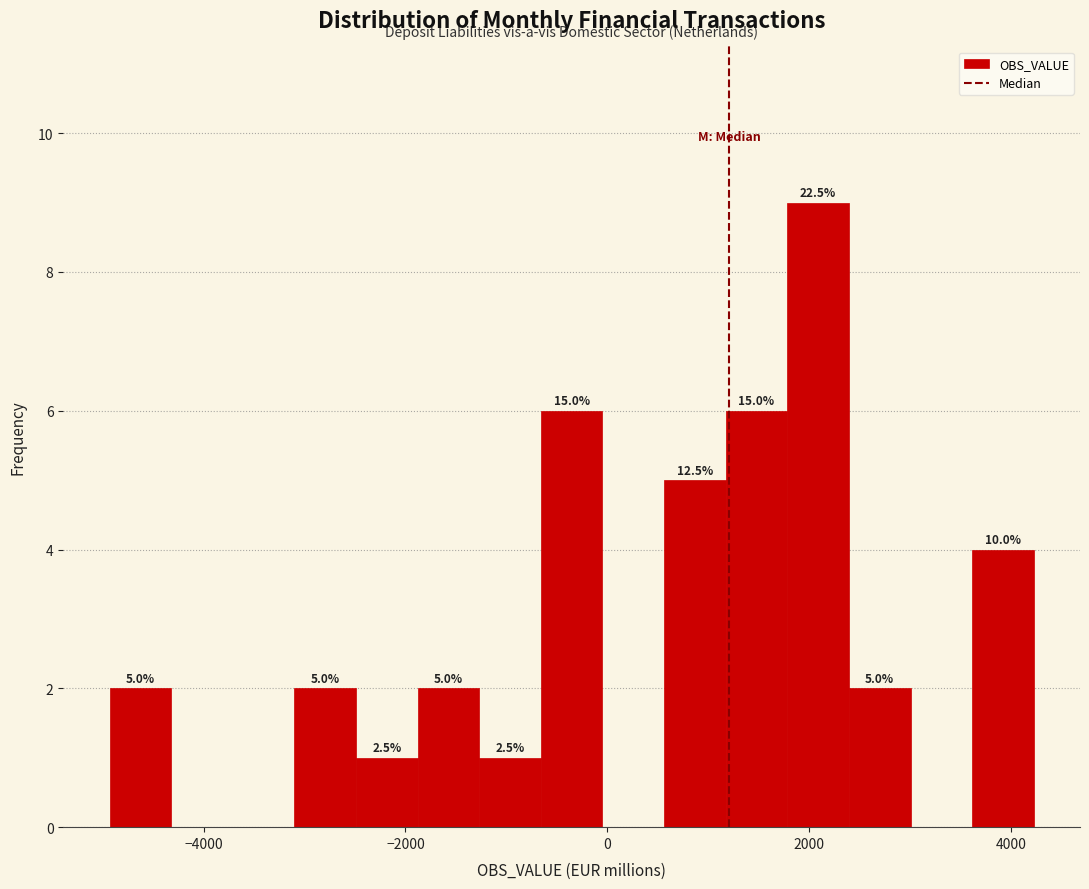

Around what value on the x-axis is the tallest bar? Give the approximate position of its centre, as read against the axis.

2000